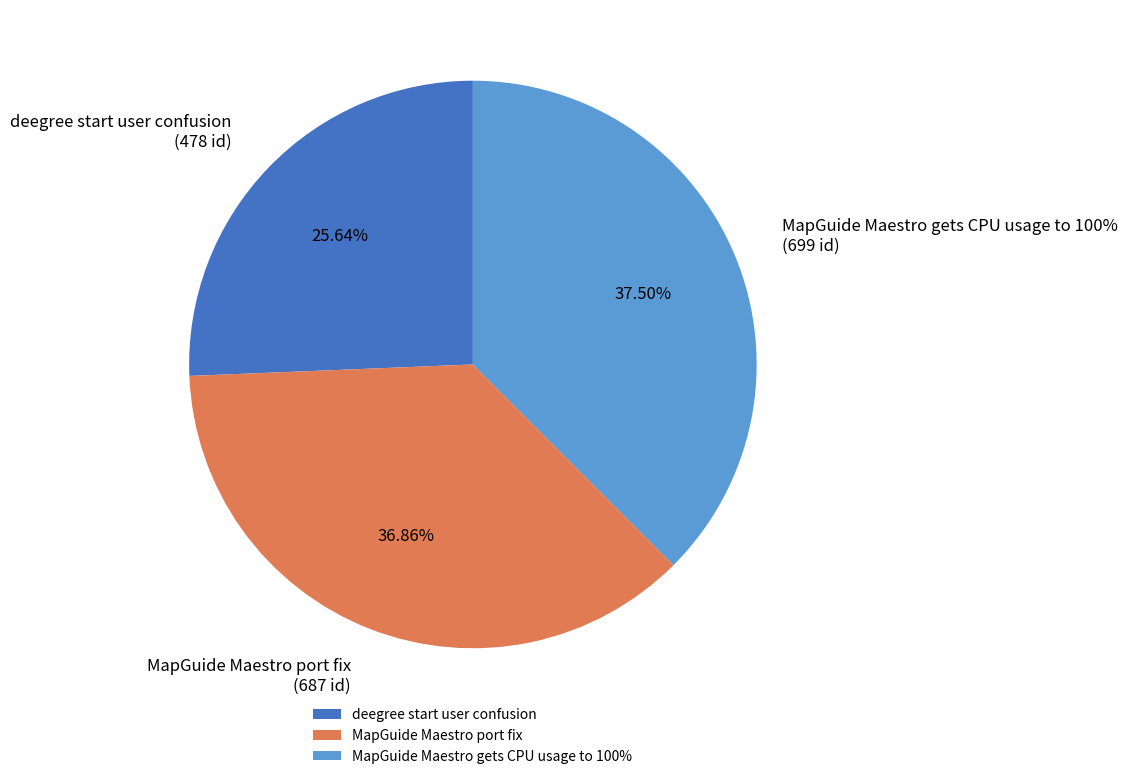

To the nearest percent, what is the combined percentage of MapGuide Maestro gets CPU usage to 100% and MapGuide Maestro port fix?

74%